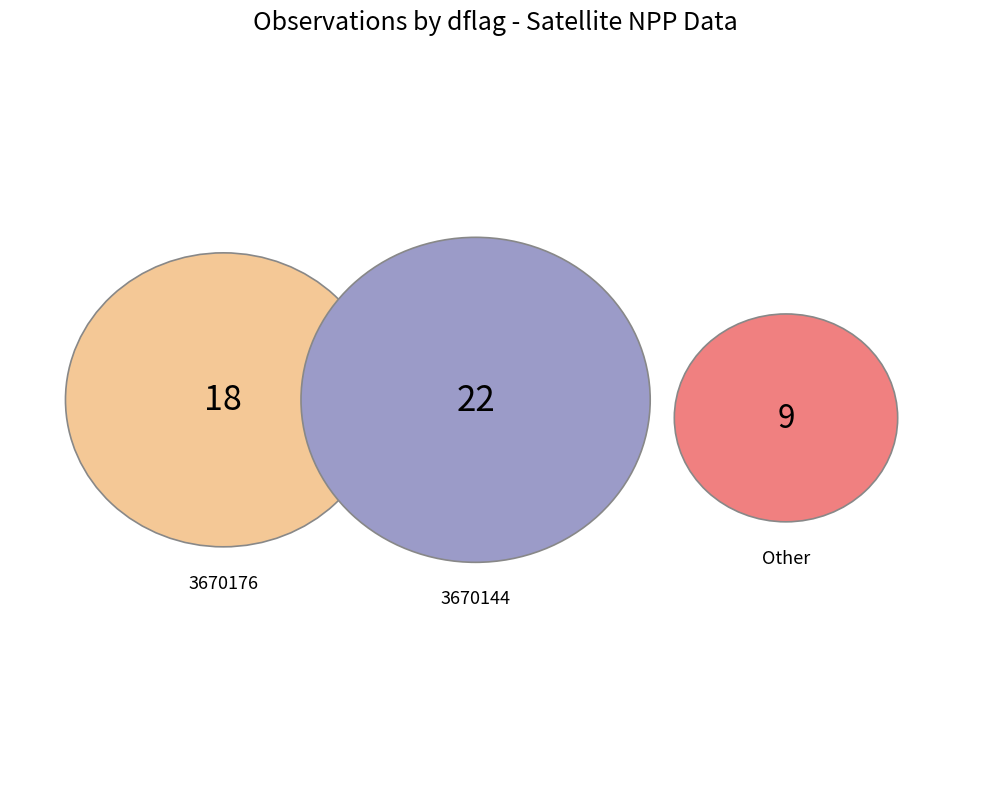

What percentage is the 3670144 slice, to the nearest percent?

45%